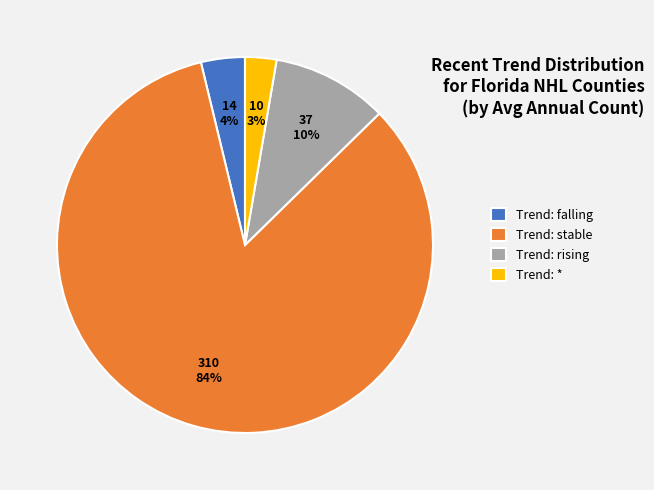

Does any single category account for the majority?

Yes